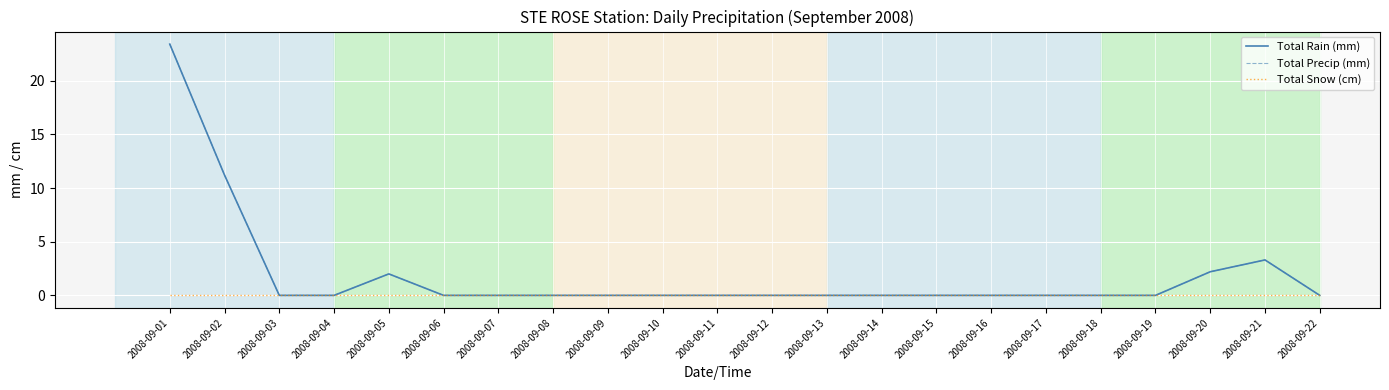

Between 2008-09-14 and 2008-09-17, which series saw the biggest shift?

Total Rain (mm)